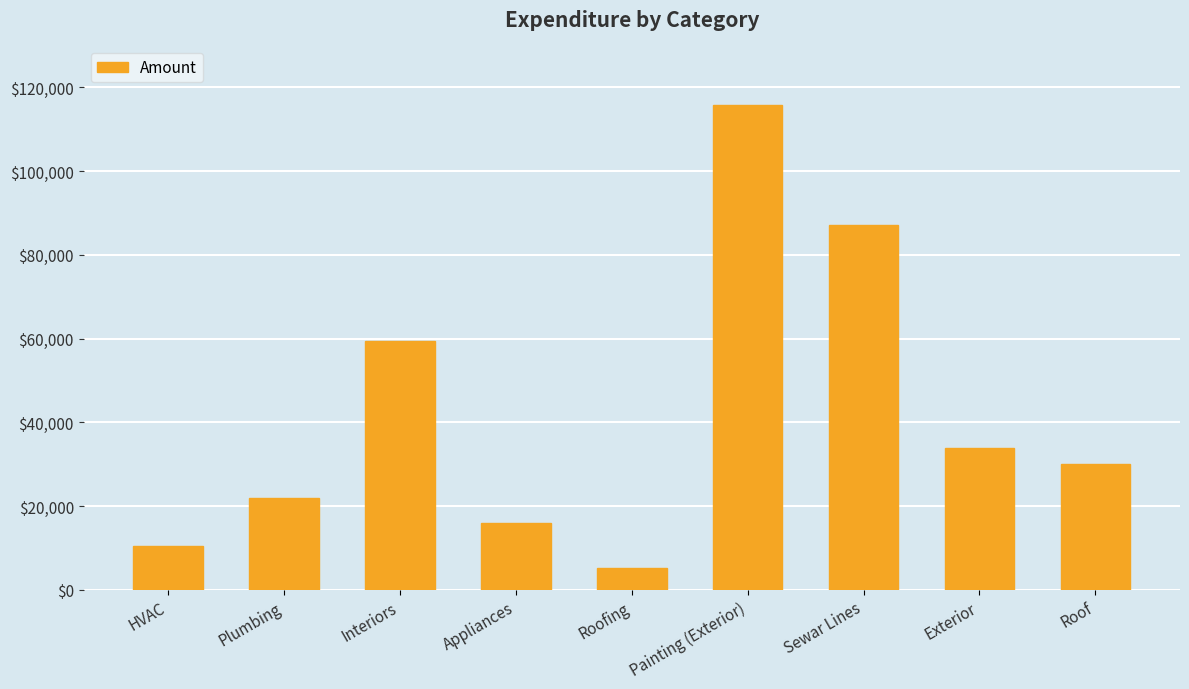

Which has a higher value, Roofing or Appliances?

Appliances